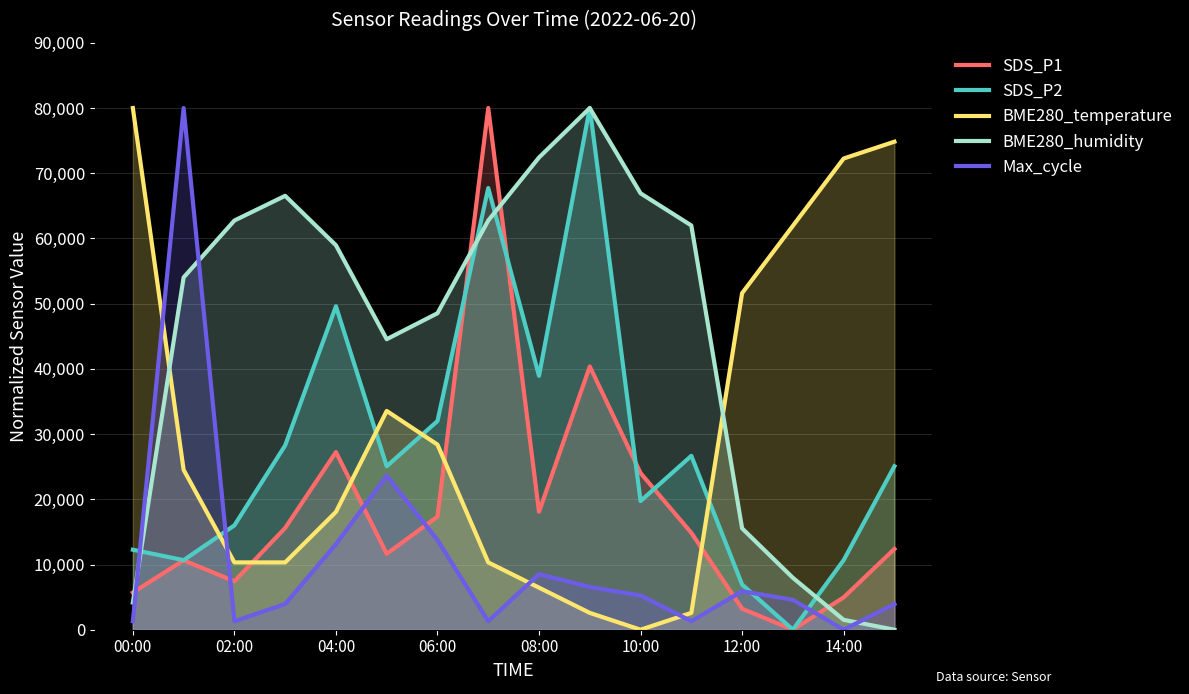

How many values in the SDS_P2 series are below 25066?

7